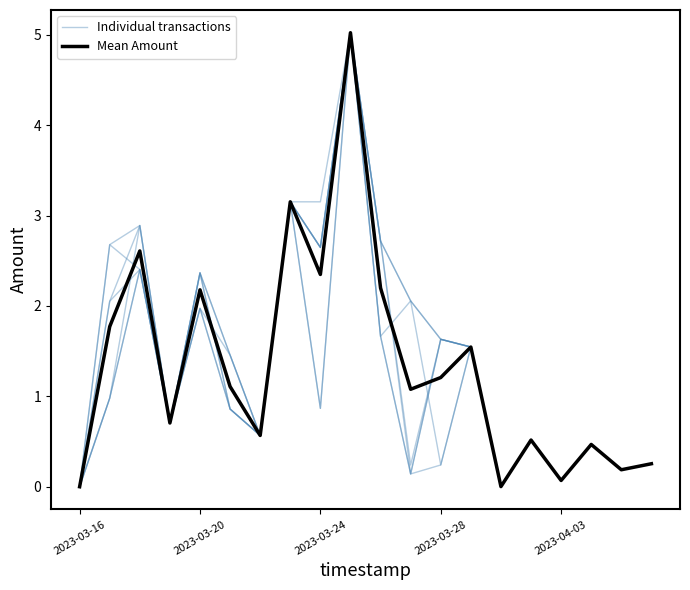

Between 7 and 8, which series saw the biggest shift?

Mean Amount